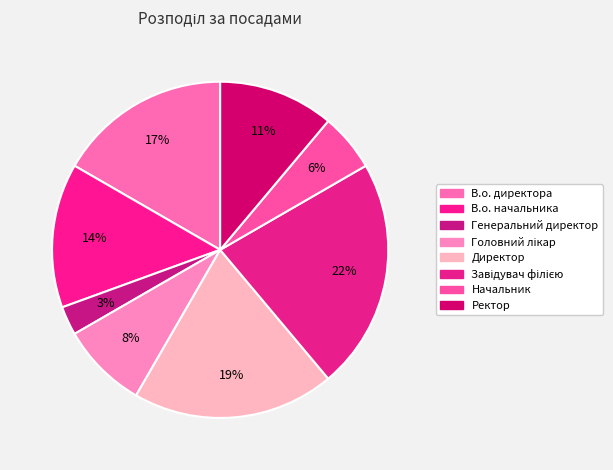

What percentage is NOT represented by В.о. начальника?

86.1%